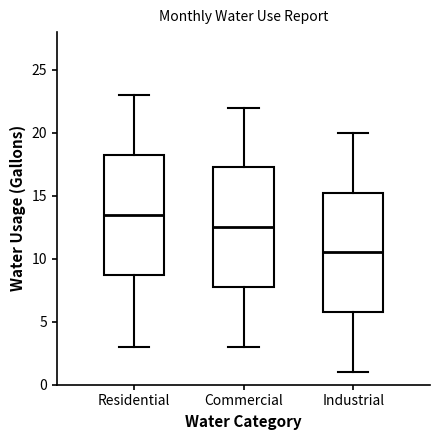

Reading left to right, read every box against the y-axis: the position of its median line, the range the box covers, and the ends of its whiskers. The values are not printed on the chart, so give them approximately, as read against the axis.

Residential: median 13.5, box 9.0 to 18.5, whiskers 3.0 to 23.0
Commercial: median 12.5, box 8.0 to 17.5, whiskers 3.0 to 22.0
Industrial: median 10.5, box 6.0 to 15.5, whiskers 1.0 to 20.0